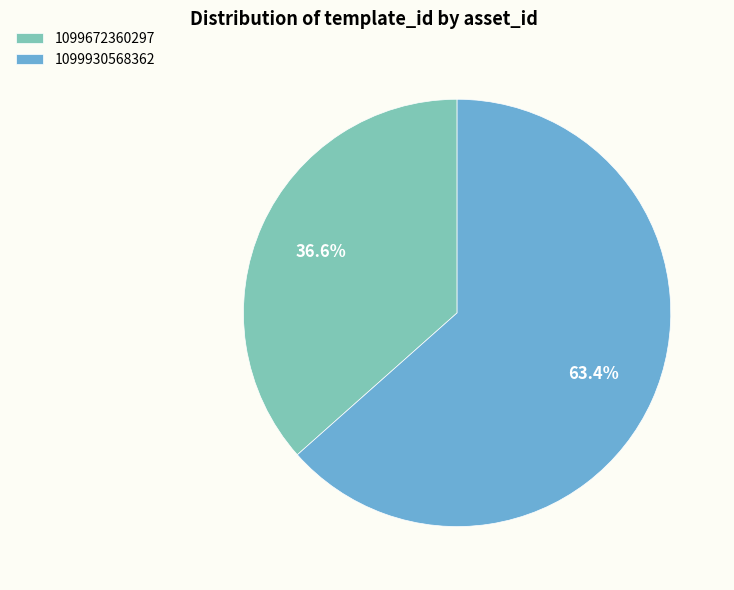

Is there a majority slice in this chart?

Yes